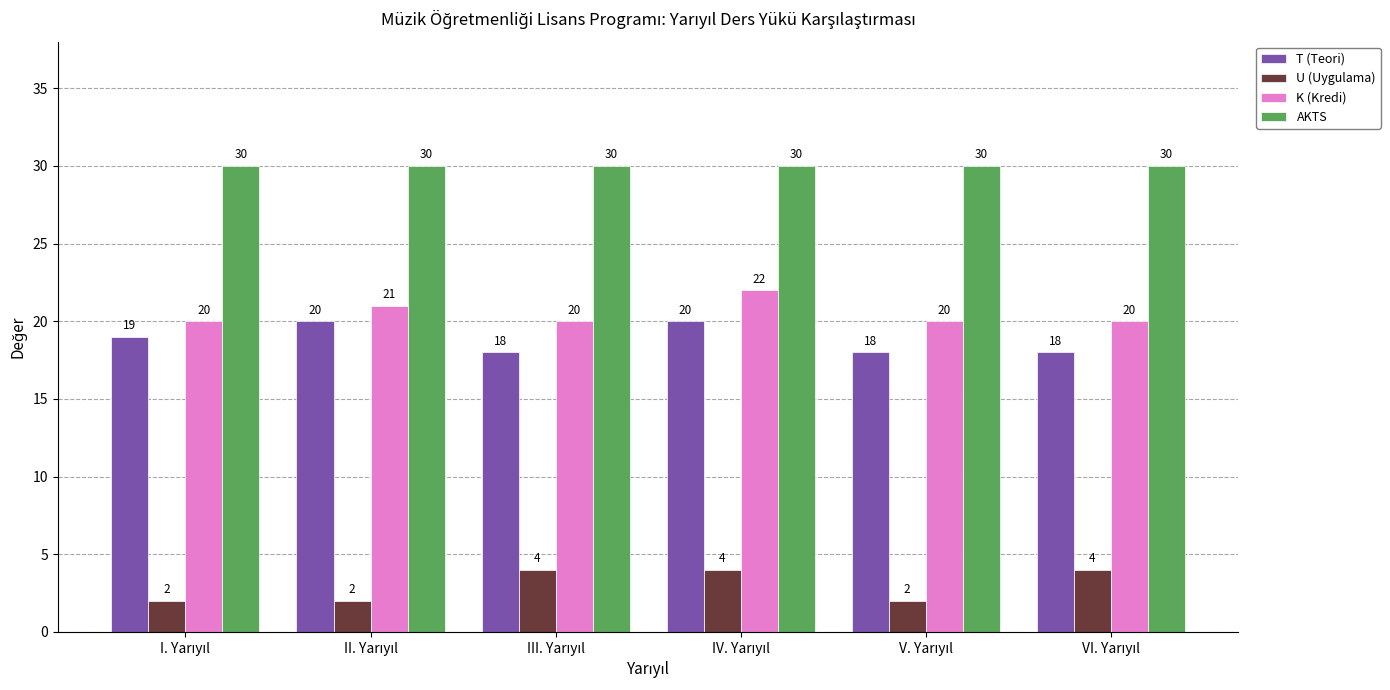

What is the minimum value for AKTS?

30